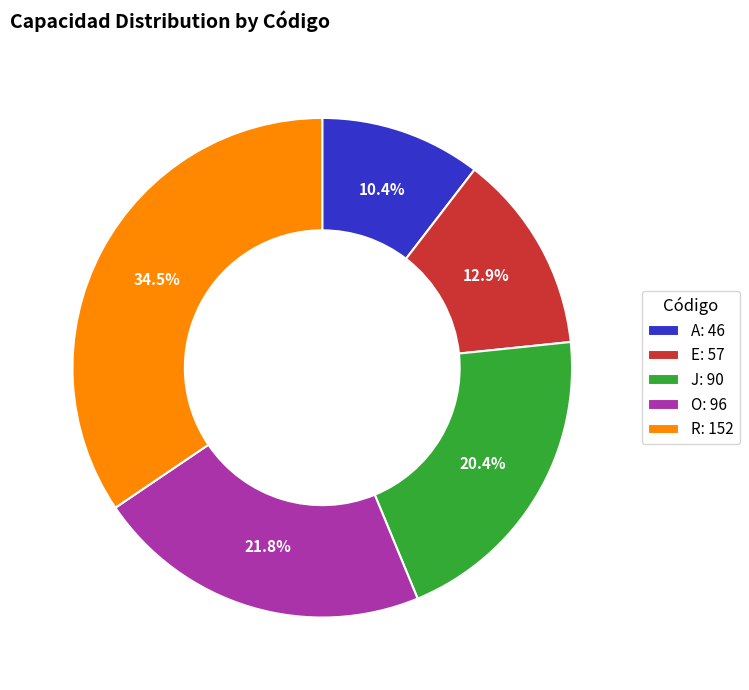

What is the largest slice in the pie chart?

R